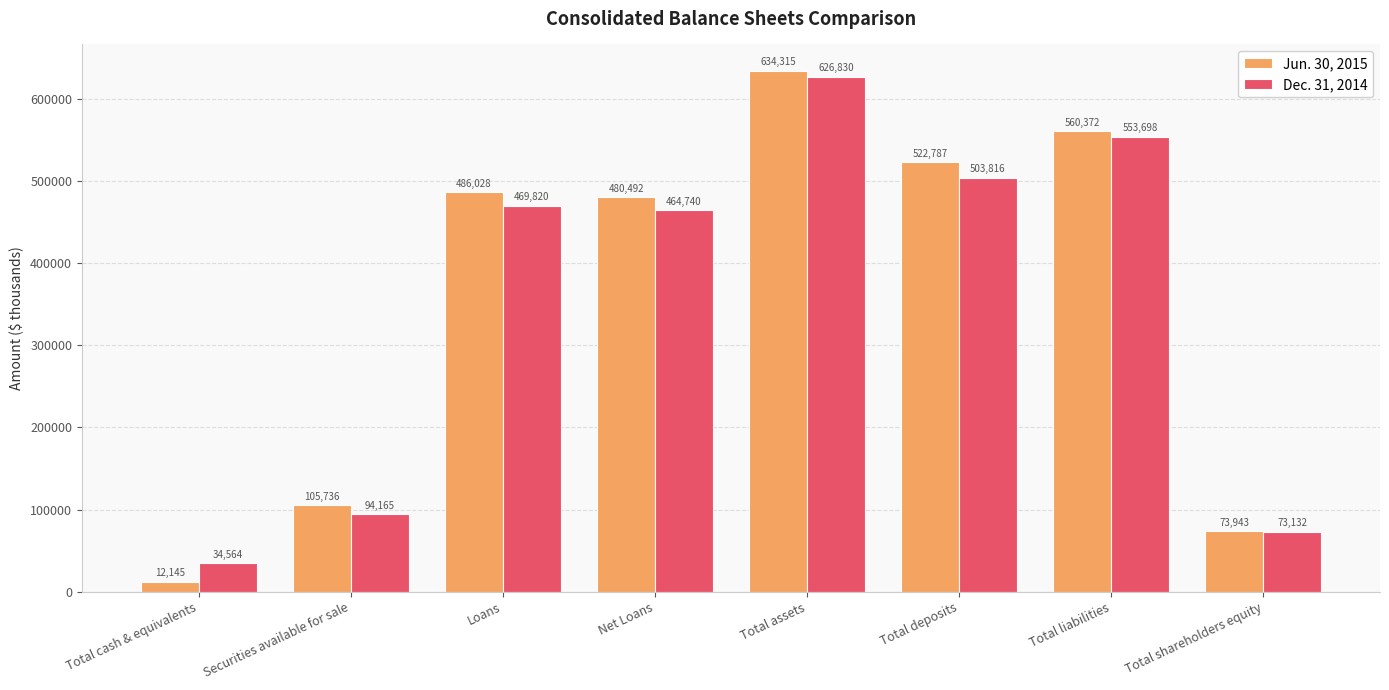

What is the difference between the Jun. 30, 2015 values at Total assets and Total liabilities?

73943